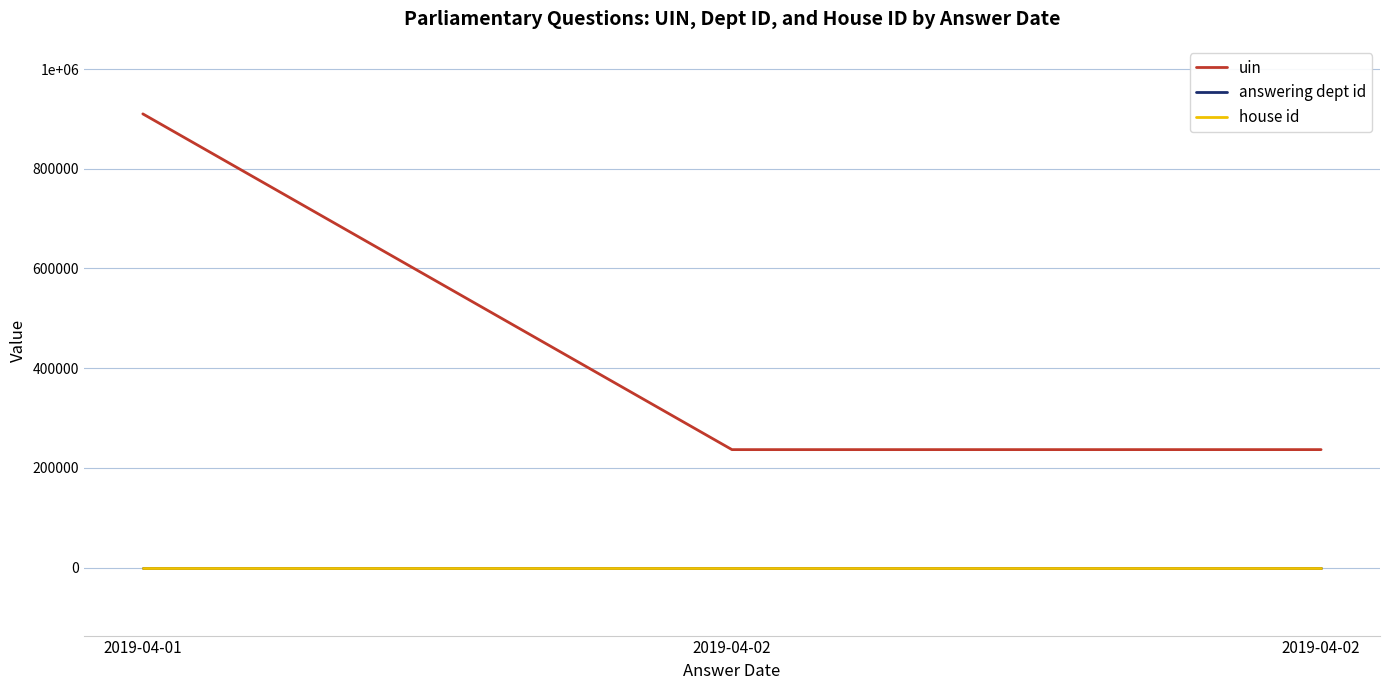

The house id series shows 1 at 2019-04-02. True or false?

False